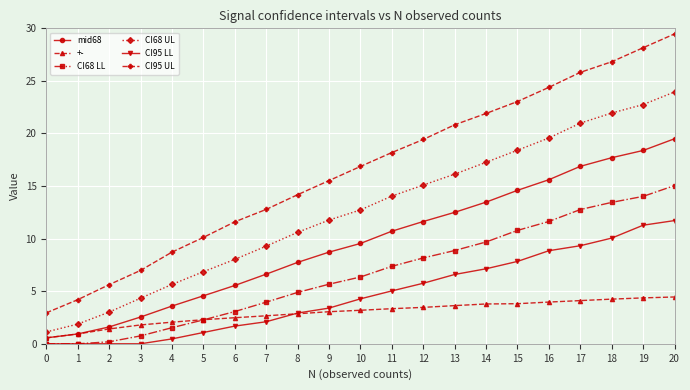

Rank the series by their maximum value, from highest to lowest.

CI95 UL, CI68 UL, mid68, CI68 LL, CI95 LL, +-